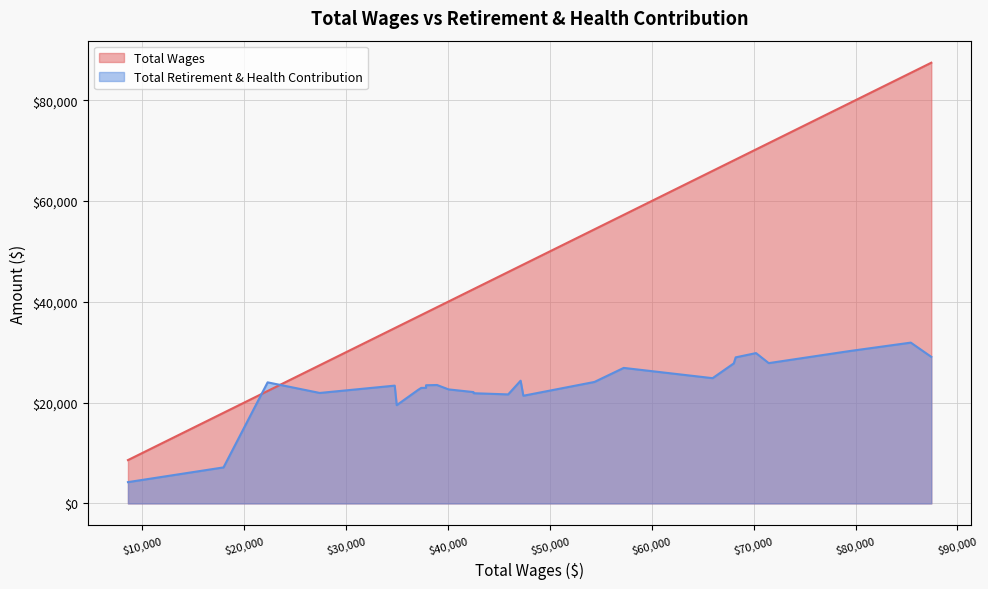

Which series has the largest total across all categories?

Total Wages